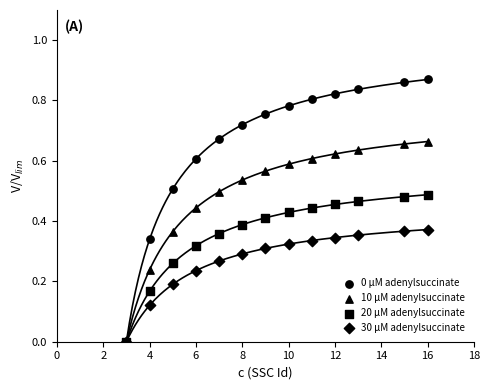

Which series reaches the maximum Y coordinate?

0 μM adenylsuccinate